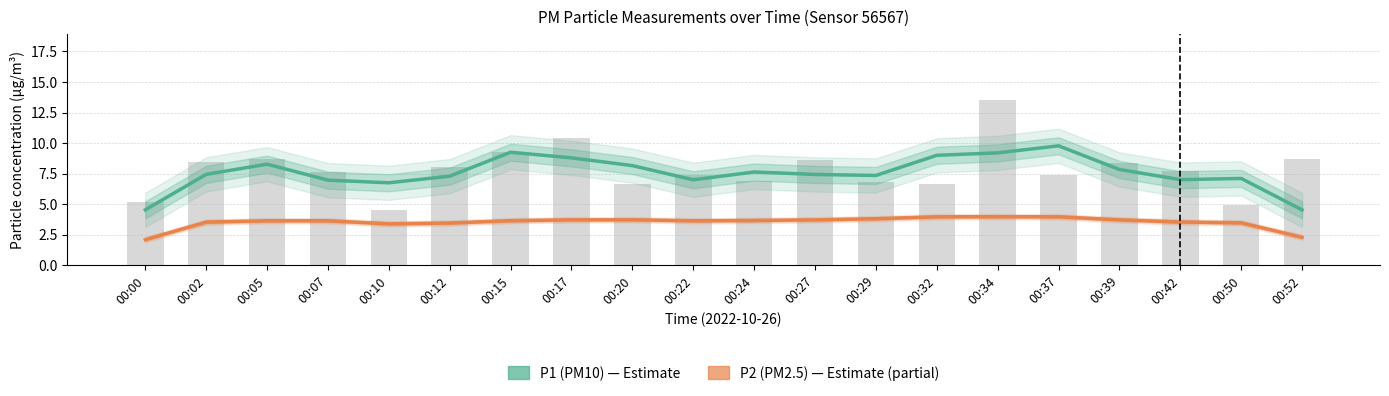

List the series in order of their peak value, lowest first.

P2 (PM2.5), P1 (PM10)